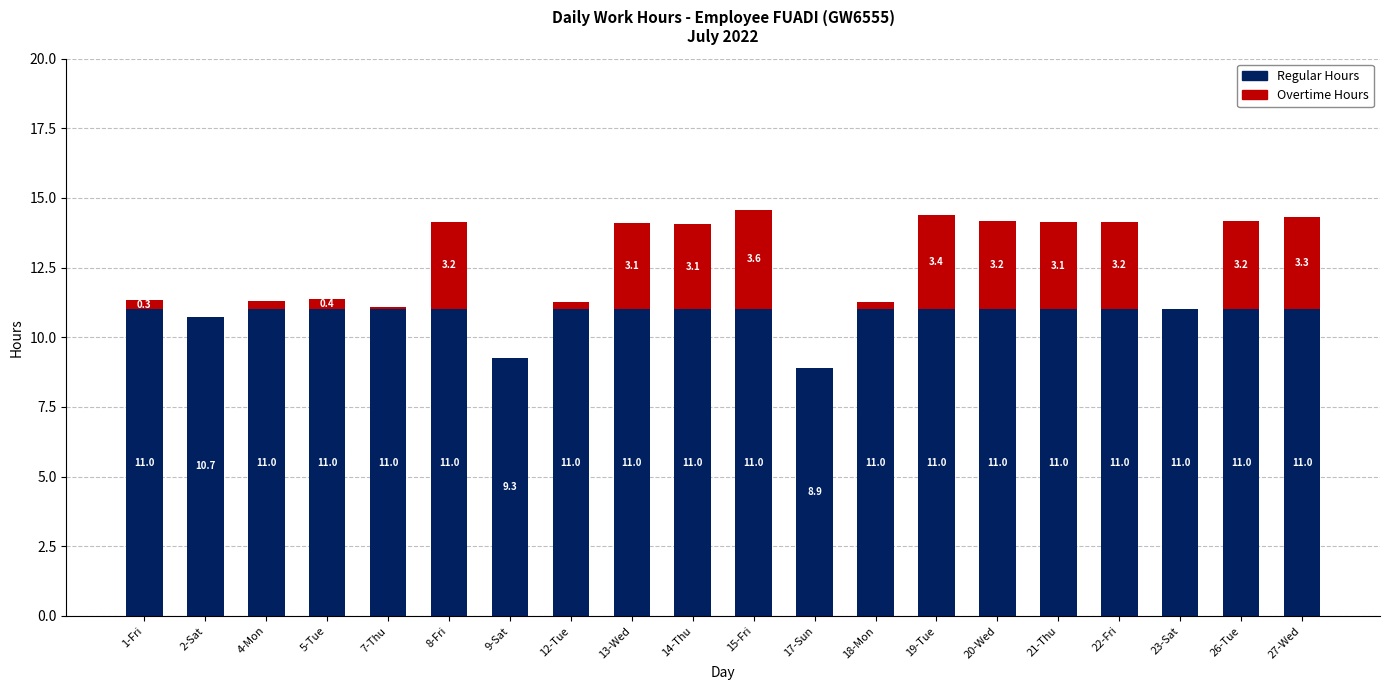

At which category is the sum across all series the highest?

15-Fri